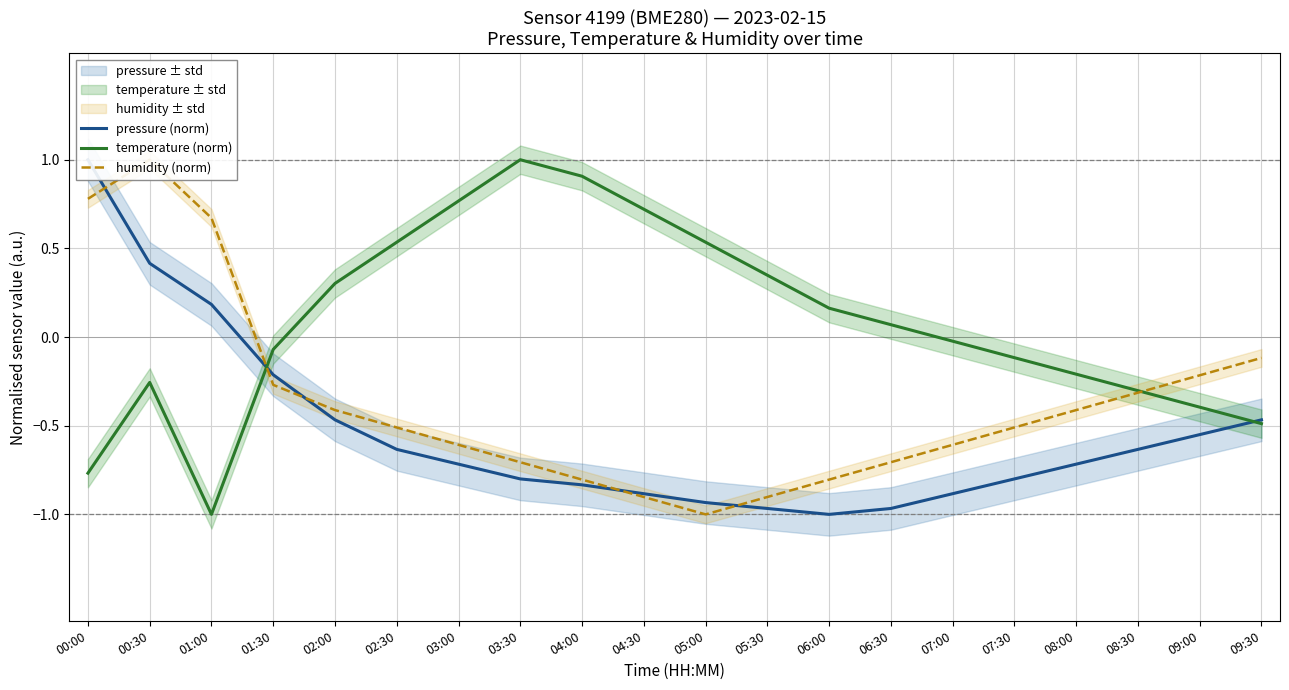

What is the difference between the pressure (norm) values at 07:30 and 01:00?

1.0